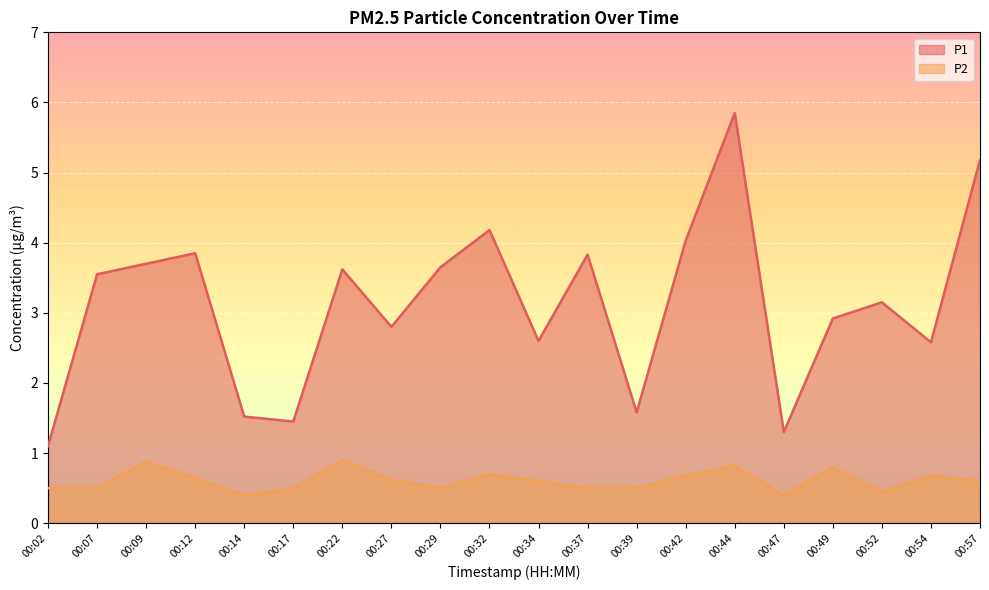

What is the smallest value displayed?

0.4